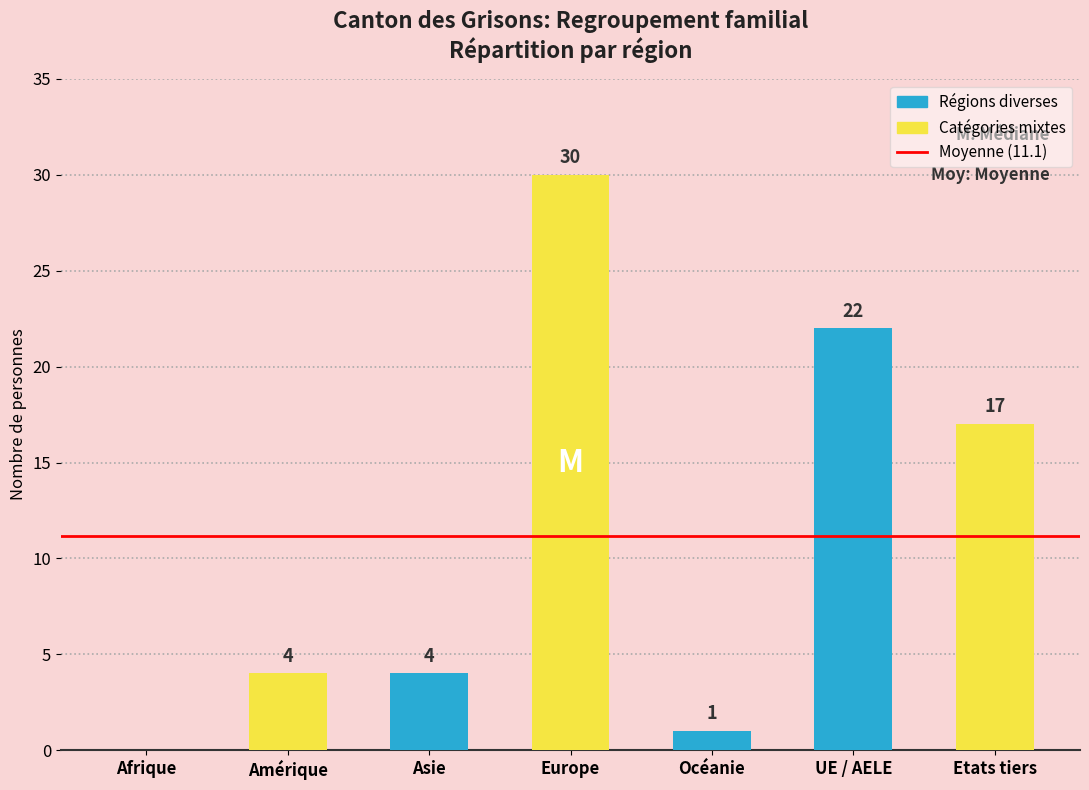

What is the greatest value displayed?

30